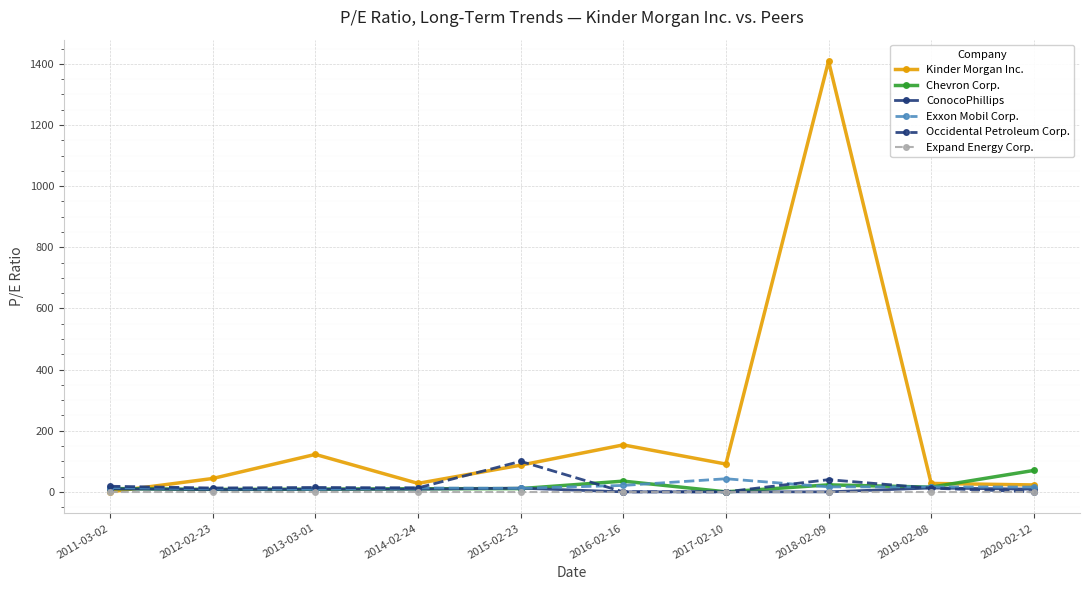

What is the greatest value displayed?

1408.6